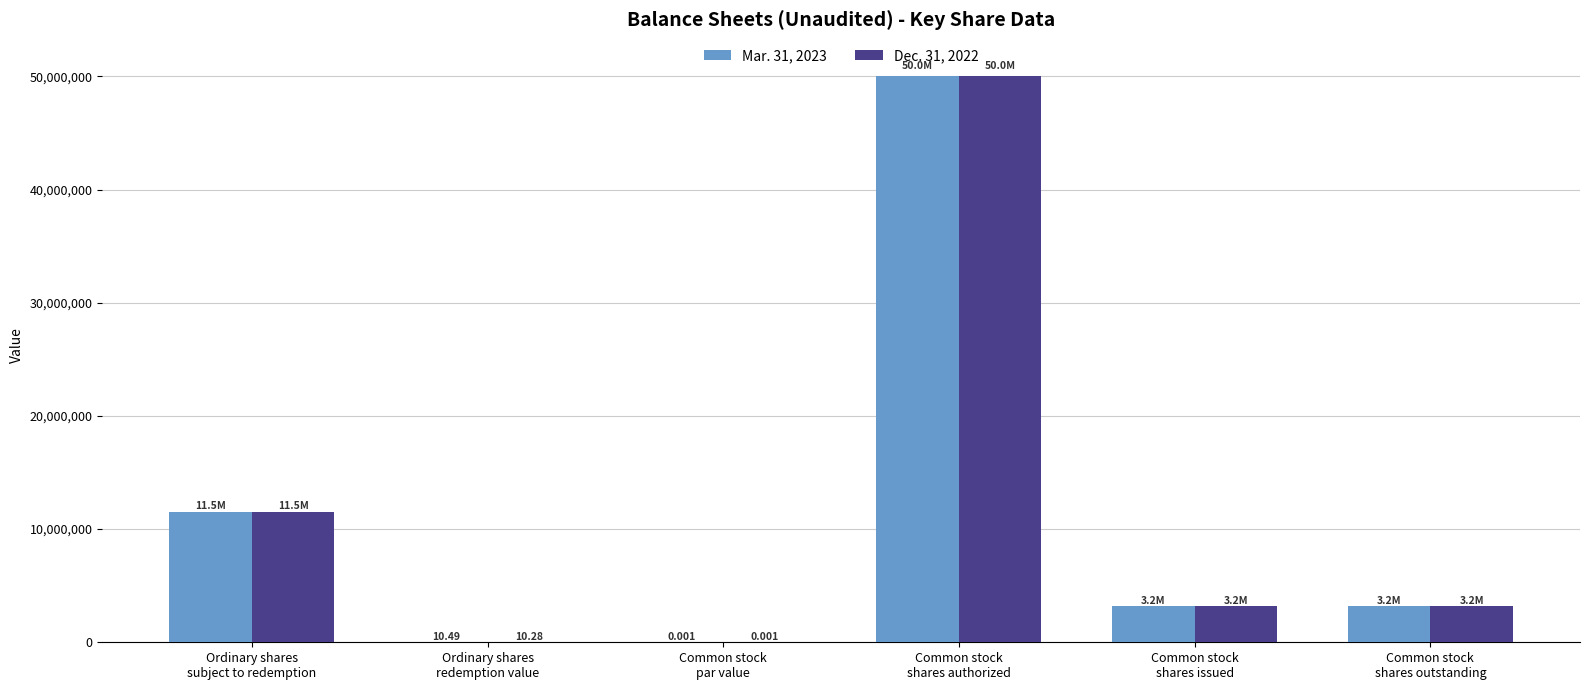

How many data points does each series have?

6